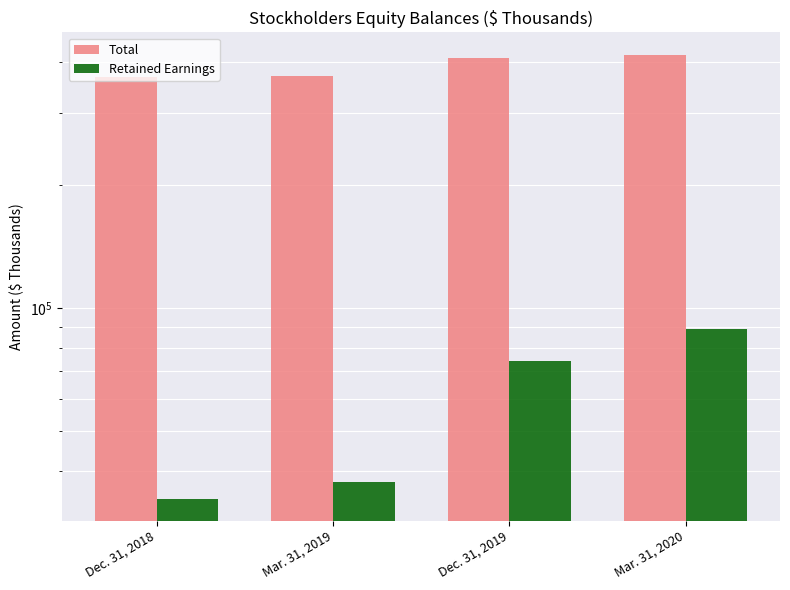

How many groups of bars are there?

4